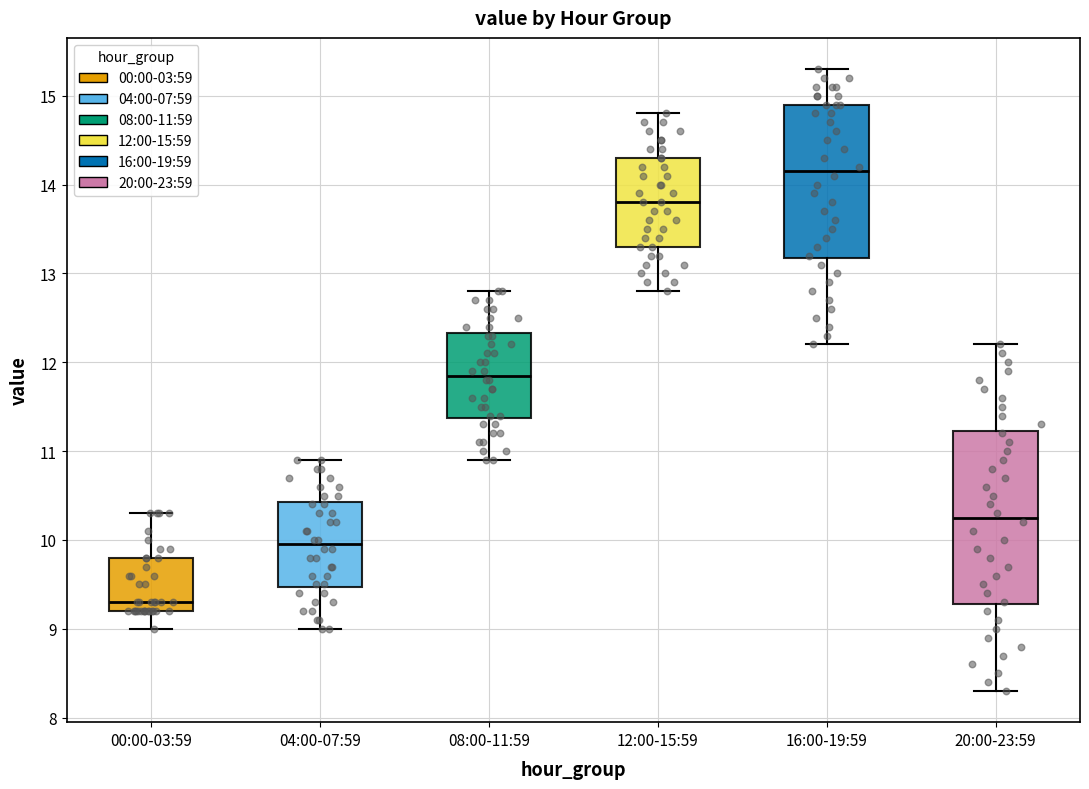

Which box's median line is the lowest?

00:00-03:59